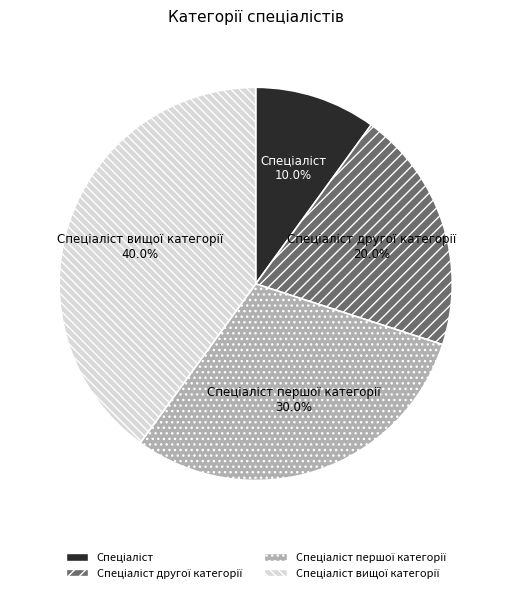

Is there a majority slice in this chart?

No